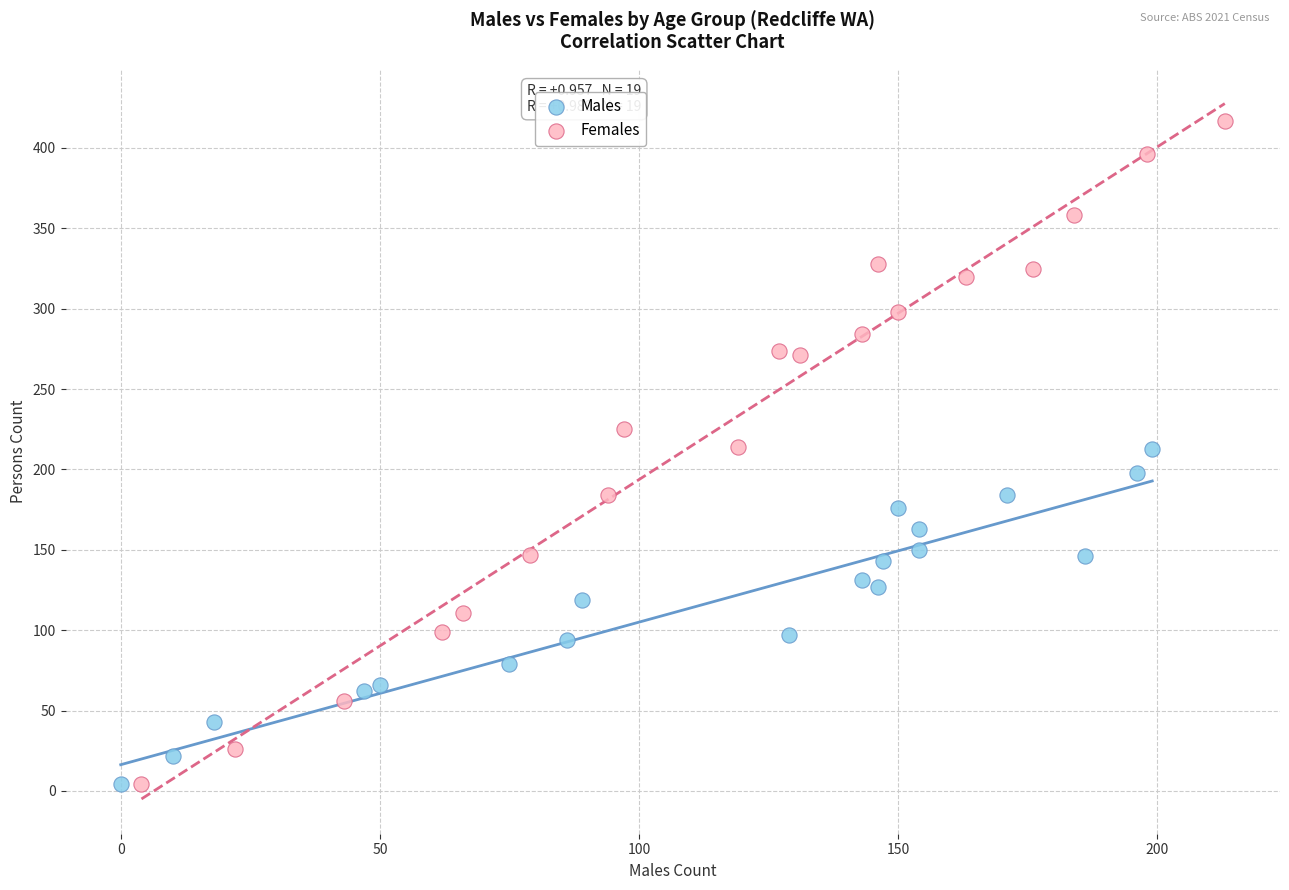

Which series reaches the maximum Y coordinate?

Females